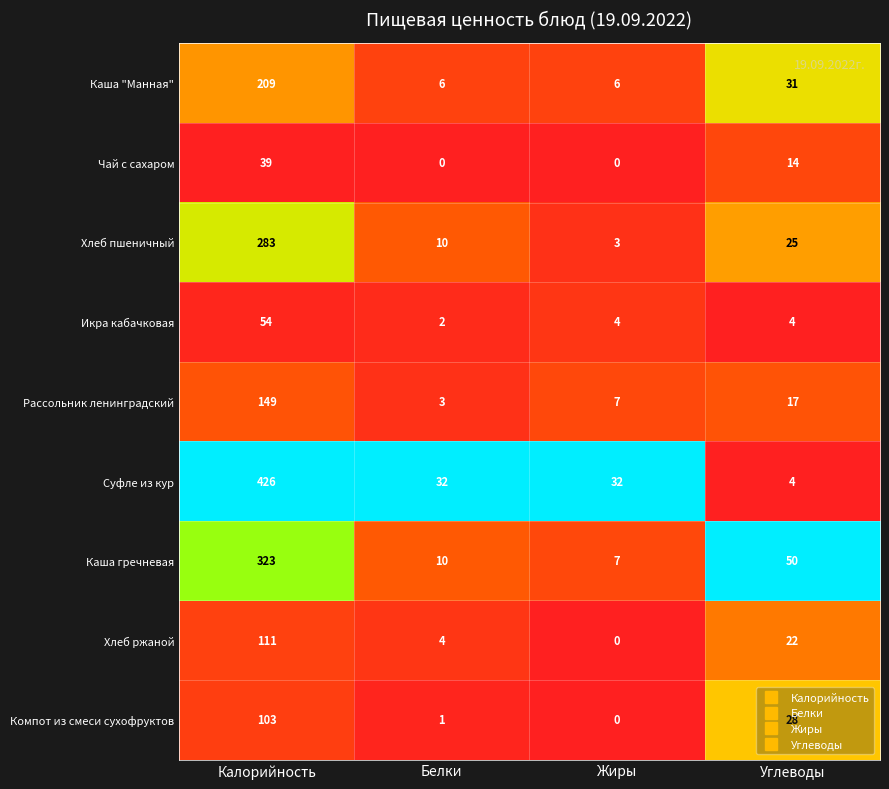

What is the approximate value of Хлеб пшеничный at Жиры?

3